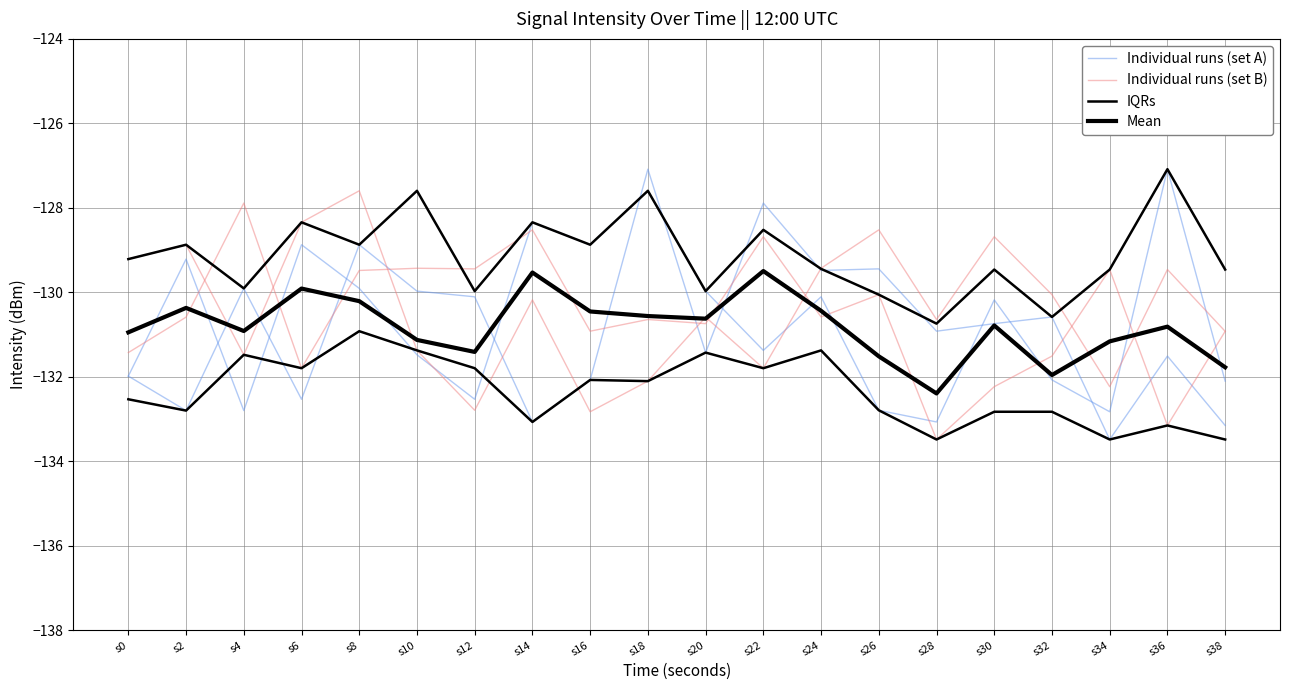

Rank the categories by Mean value from highest to lowest.

s22, s14, s6, s8, s2, s24, s16, s18, s20, s30, s36, s4, s0, s10, s34, s12, s26, s38, s32, s28